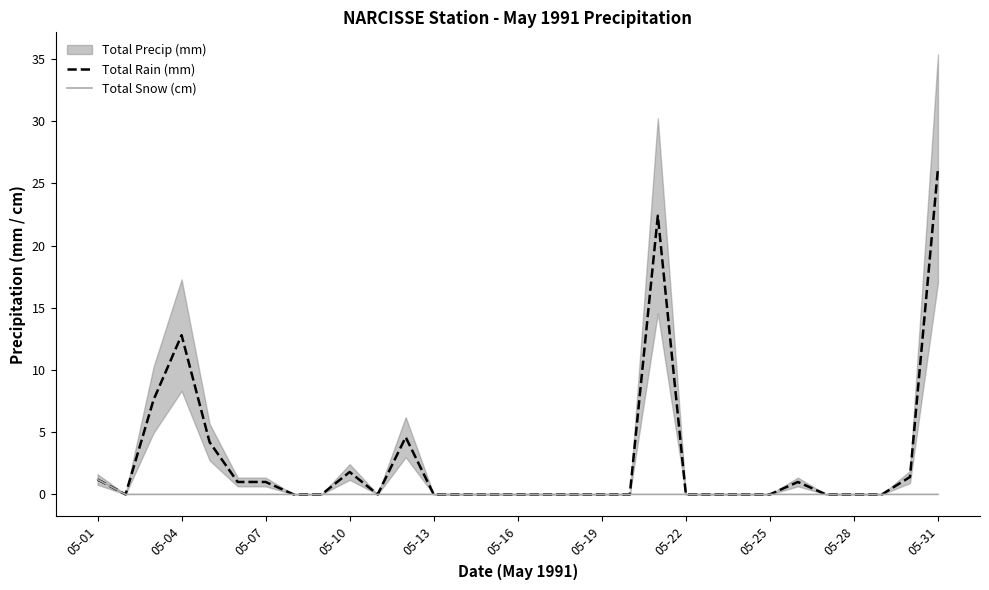

True or false: Total Snow (cm) has more than 2 interior local peaks.

False